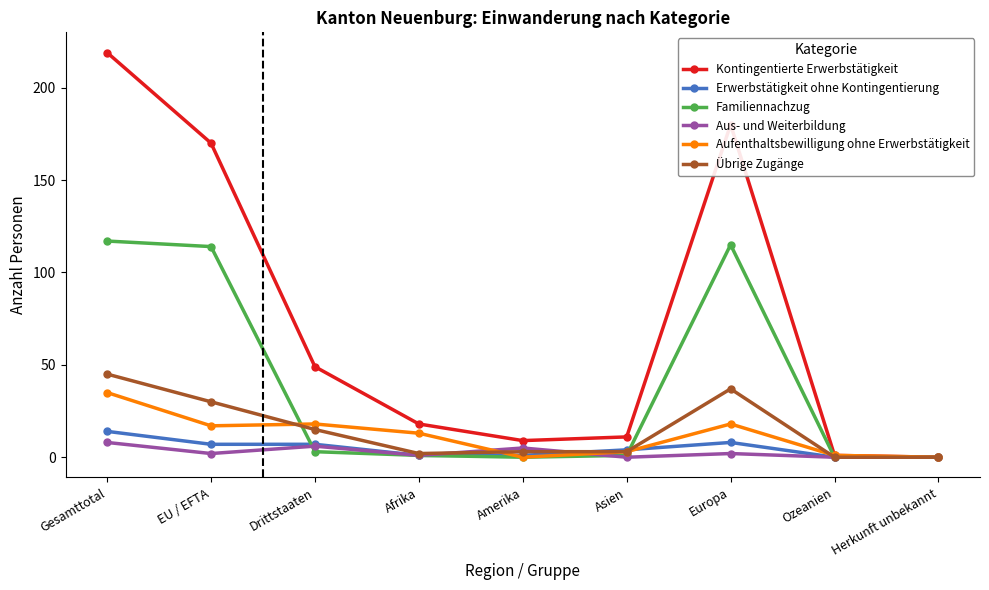

What is the label of the 3rd point from the right?

Europa